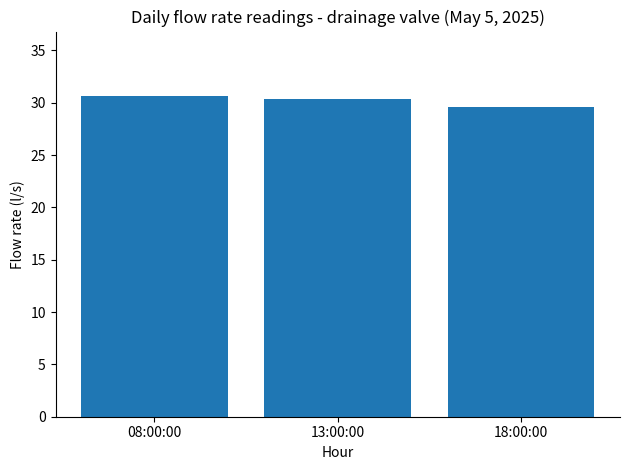

What is the difference between the maximum and minimum values?

1.1